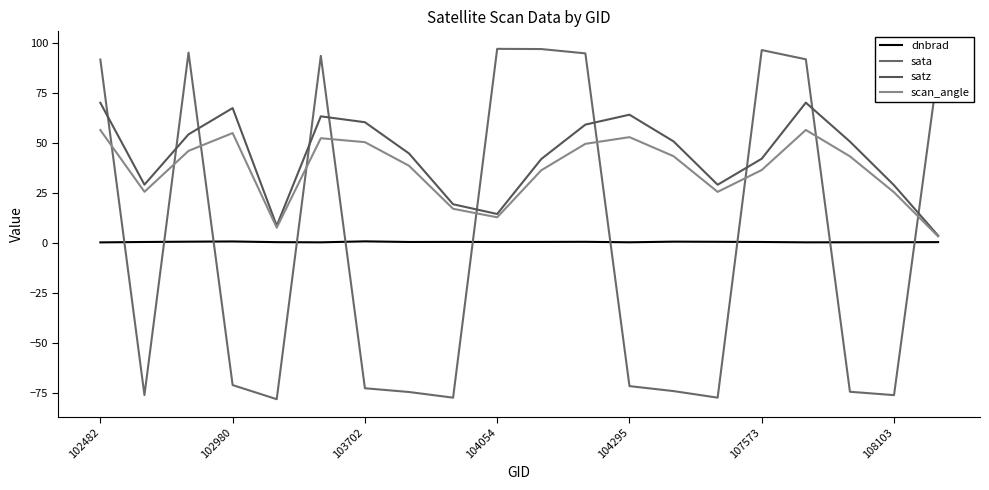

At which category is the sum across all series the highest?

16